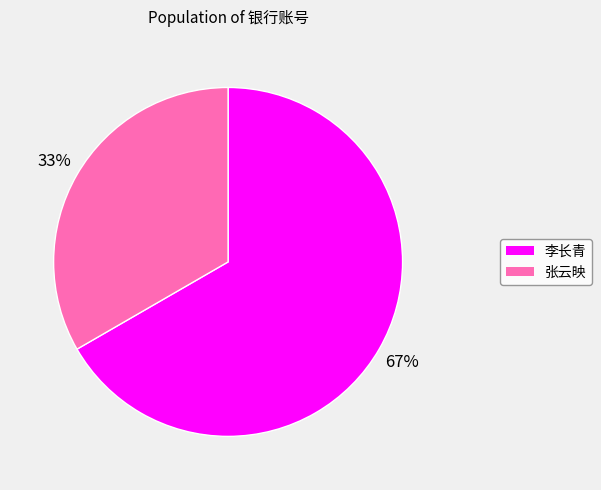

What is the smallest slice in the pie chart?

张云映